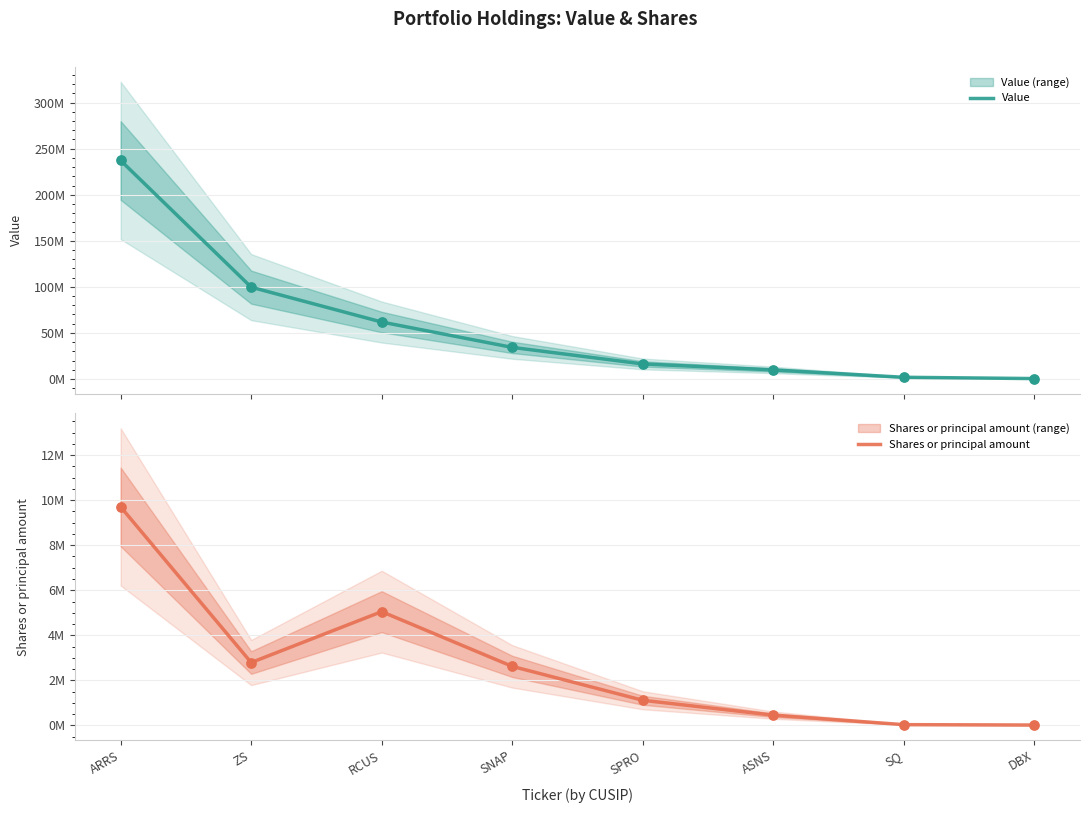

Which series reaches the minimum Y coordinate?

Shares or principal amount